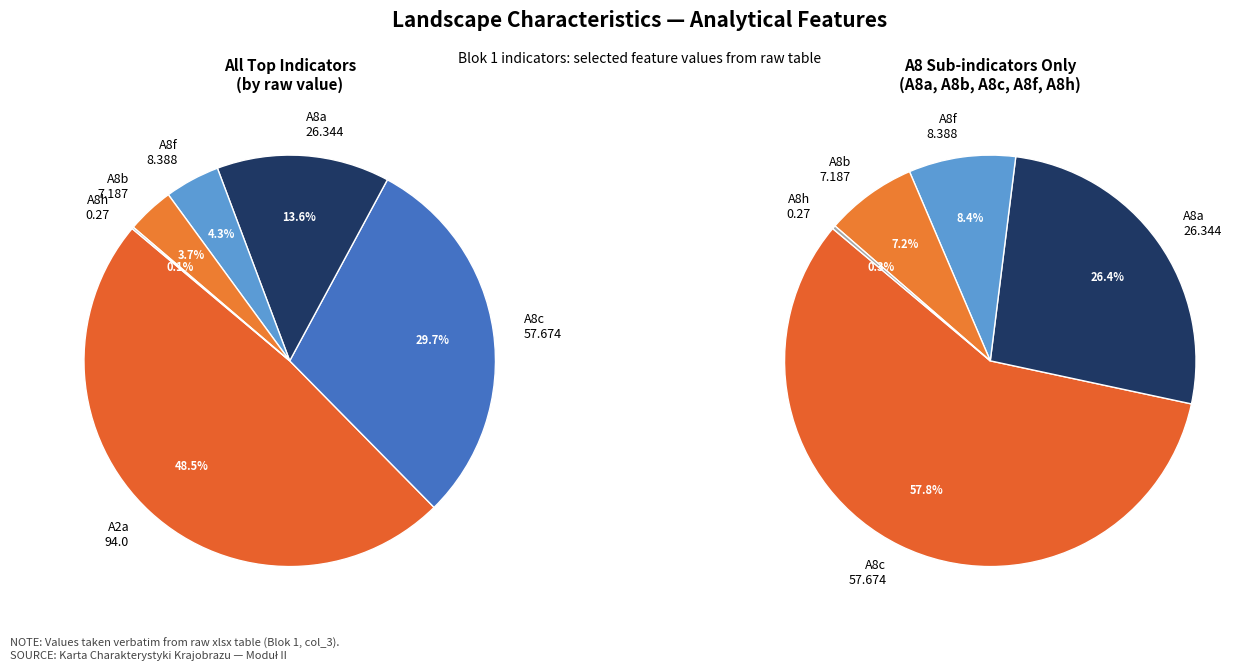

What is the largest slice in the pie chart?

A2a